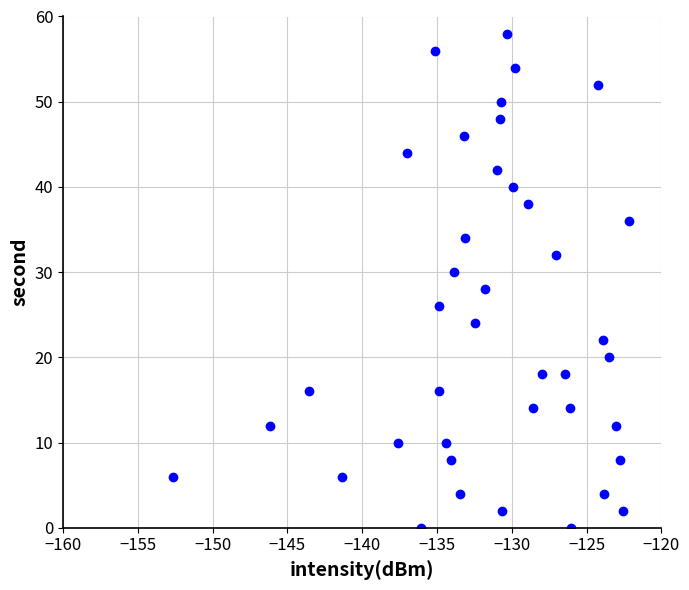

What is the range of Y values (max minus min)?

58